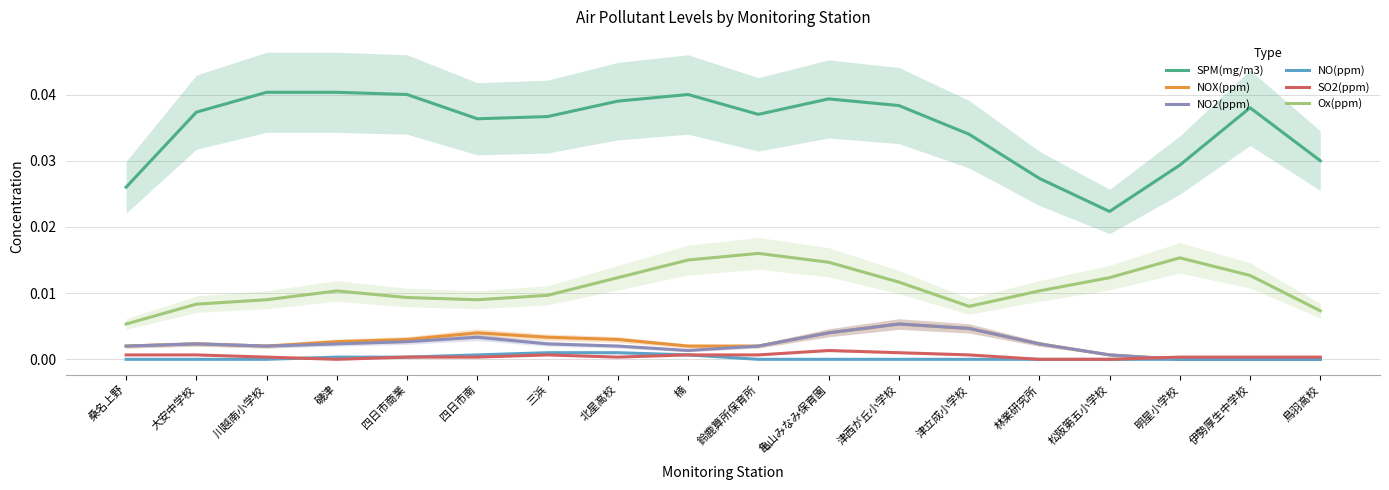

Which series has the widest spread of values?

SPM(mg/m3)